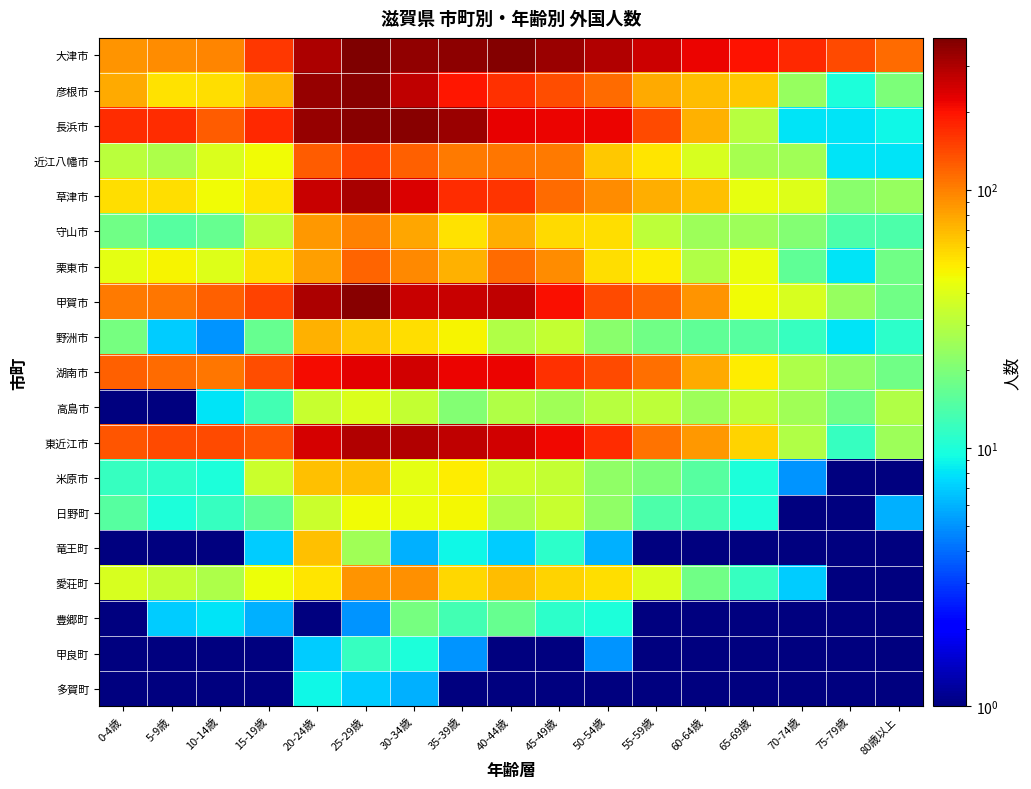

Reading left to right, transcribe all the data shown in this chart.

大津市: 0-4歳=89.0	5-9歳=92.0	10-14歳=98.0	15-19歳=158.0	20-24歳=304.0	25-29歳=387.0	30-34歳=349.0	35-39歳=358.0	40-44歳=375.0	45-49歳=333.0	50-54歳=299.0	55-59歳=258.0	60-64歳=220.0	65-69歳=200.0	70-74歳=172.0	75-79歳=142.0	80歳以上=114.0
彦根市: 0-4歳=76.0	5-9歳=54.0	10-14歳=56.0	15-19歳=72.0	20-24歳=344.0	25-29歳=363.0	30-34歳=273.0	35-39歳=195.0	40-44歳=166.0	45-49歳=138.0	50-54歳=115.0	55-59歳=76.0	60-64歳=69.0	65-69歳=64.0	70-74歳=24.0	75-79歳=10.0	80歳以上=20.0
長浜市: 0-4歳=170.0	5-9歳=170.0	10-14歳=124.0	15-19歳=173.0	20-24歳=343.0	25-29歳=365.0	30-34歳=364.0	35-39歳=330.0	40-44歳=222.0	45-49歳=220.0	50-54歳=220.0	55-59歳=142.0	60-64歳=73.0	65-69歳=30.0	70-74歳=8.0	75-79歳=8.0	80歳以上=9.0
近江八幡市: 0-4歳=31.0	5-9歳=28.0	10-14歳=39.0	15-19歳=46.0	20-24歳=124.0	25-29歳=149.0	30-34歳=122.0	35-39歳=103.0	40-44歳=107.0	45-49歳=103.0	50-54歳=63.0	55-59歳=53.0	60-64歳=38.0	65-69歳=27.0	70-74歳=26.0	75-79歳=8.0	80歳以上=8.0
草津市: 0-4歳=56.0	5-9歳=56.0	10-14歳=46.0	15-19歳=53.0	20-24歳=264.0	25-29歳=309.0	30-34歳=241.0	35-39歳=169.0	40-44歳=163.0	45-49歳=115.0	50-54歳=92.0	55-59歳=75.0	60-64歳=66.0	65-69歳=43.0	70-74歳=40.0	75-79歳=22.0	80歳以上=24.0
守山市: 0-4歳=18.0	5-9歳=15.0	10-14歳=17.0	15-19歳=32.0	20-24歳=86.0	25-29歳=99.0	30-34歳=78.0	35-39歳=54.0	40-44歳=75.0	45-49歳=57.0	50-54歳=55.0	55-59歳=32.0	60-64歳=25.0	65-69歳=25.0	70-74歳=21.0	75-79歳=14.0	80歳以上=14.0
栗東市: 0-4歳=42.0	5-9歳=48.0	10-14歳=40.0	15-19歳=55.0	20-24歳=82.0	25-29歳=120.0	30-34歳=94.0	35-39歳=74.0	40-44歳=115.0	45-49歳=92.0	50-54歳=55.0	55-59歳=50.0	60-64歳=29.0	65-69歳=44.0	70-74歳=16.0	75-79歳=8.0	80歳以上=18.0
甲賀市: 0-4歳=103.0	5-9歳=107.0	10-14歳=121.0	15-19歳=148.0	20-24歳=303.0	25-29歳=363.0	30-34歳=264.0	35-39歳=264.0	40-44歳=275.0	45-49歳=204.0	50-54歳=141.0	55-59歳=120.0	60-64歳=88.0	65-69歳=46.0	70-74歳=38.0	75-79歳=24.0	80歳以上=18.0
野洲市: 0-4歳=19.0	5-9歳=7.0	10-14歳=5.0	15-19歳=17.0	20-24歳=74.0	25-29歳=63.0	30-34歳=56.0	35-39歳=48.0	40-44歳=29.0	45-49歳=33.0	50-54歳=22.0	55-59歳=18.0	60-64歳=16.0	65-69歳=15.0	70-74歳=12.0	75-79歳=8.0	80歳以上=11.0
湖南市: 0-4歳=122.0	5-9歳=114.0	10-14歳=106.0	15-19歳=138.0	20-24歳=210.0	25-29歳=230.0	30-34歳=253.0	35-39歳=218.0	40-44歳=218.0	45-49歳=166.0	50-54歳=142.0	55-59歳=111.0	60-64歳=77.0	65-69歳=51.0	70-74歳=28.0	75-79歳=23.0	80歳以上=18.0
高島市: 0-4歳=0.5	5-9歳=0.5	10-14歳=8.0	15-19歳=13.0	20-24歳=34.0	25-29歳=39.0	30-34歳=33.0	35-39歳=21.0	40-44歳=29.0	45-49歳=26.0	50-54歳=30.0	55-59歳=32.0	60-64歳=25.0	65-69歳=32.0	70-74歳=26.0	75-79歳=18.0	80歳以上=29.0
東近江市: 0-4歳=132.0	5-9歳=139.0	10-14歳=140.0	15-19歳=132.0	20-24歳=247.0	25-29歳=297.0	30-34歳=296.0	35-39歳=278.0	40-44歳=251.0	45-49歳=215.0	50-54歳=171.0	55-59歳=108.0	60-64歳=86.0	65-69歳=60.0	70-74歳=29.0	75-79歳=12.0	80歳以上=25.0
米原市: 0-4歳=12.0	5-9歳=11.0	10-14歳=10.0	15-19歳=35.0	20-24歳=67.0	25-29歳=67.0	30-34歳=42.0	35-39歳=50.0	40-44歳=36.0	45-49歳=33.0	50-54歳=23.0	55-59歳=20.0	60-64歳=15.0	65-69歳=10.0	70-74歳=5.0	75-79歳=0.5	80歳以上=0.5
日野町: 0-4歳=15.0	5-9歳=10.0	10-14歳=12.0	15-19歳=16.0	20-24歳=35.0	25-29歳=46.0	30-34歳=44.0	35-39歳=47.0	40-44歳=29.0	45-49歳=34.0	50-54歳=23.0	55-59歳=14.0	60-64歳=13.0	65-69歳=10.0	70-74歳=0.5	75-79歳=0.5	80歳以上=6.0
竜王町: 0-4歳=0.5	5-9歳=0.5	10-14歳=0.5	15-19歳=7.0	20-24歳=66.0	25-29歳=26.0	30-34歳=6.0	35-39歳=9.0	40-44歳=7.0	45-49歳=11.0	50-54歳=6.0	55-59歳=0.5	60-64歳=0.5	65-69歳=0.5	70-74歳=0.5	75-79歳=0.5	80歳以上=0.5
愛荘町: 0-4歳=38.0	5-9歳=33.0	10-14歳=28.0	15-19歳=45.0	20-24歳=53.0	25-29歳=89.0	30-34歳=91.0	35-39歳=58.0	40-44歳=69.0	45-49歳=59.0	50-54歳=56.0	55-59歳=39.0	60-64歳=18.0	65-69歳=12.0	70-74歳=7.0	75-79歳=0.5	80歳以上=0.5
豊郷町: 0-4歳=0.5	5-9歳=7.0	10-14歳=8.0	15-19歳=6.0	20-24歳=0.5	25-29歳=5.0	30-34歳=19.0	35-39歳=13.0	40-44歳=17.0	45-49歳=11.0	50-54歳=10.0	55-59歳=0.5	60-64歳=0.5	65-69歳=0.5	70-74歳=0.5	75-79歳=0.5	80歳以上=0.5
甲良町: 0-4歳=0.5	5-9歳=0.5	10-14歳=0.5	15-19歳=0.5	20-24歳=7.0	25-29歳=12.0	30-34歳=10.0	35-39歳=5.0	40-44歳=0.5	45-49歳=0.5	50-54歳=5.0	55-59歳=0.5	60-64歳=0.5	65-69歳=0.5	70-74歳=0.5	75-79歳=0.5	80歳以上=0.5
多賀町: 0-4歳=0.5	5-9歳=0.5	10-14歳=0.5	15-19歳=0.5	20-24歳=9.0	25-29歳=7.0	30-34歳=6.0	35-39歳=0.5	40-44歳=0.5	45-49歳=0.5	50-54歳=0.5	55-59歳=0.5	60-64歳=0.5	65-69歳=0.5	70-74歳=0.5	75-79歳=0.5	80歳以上=0.5